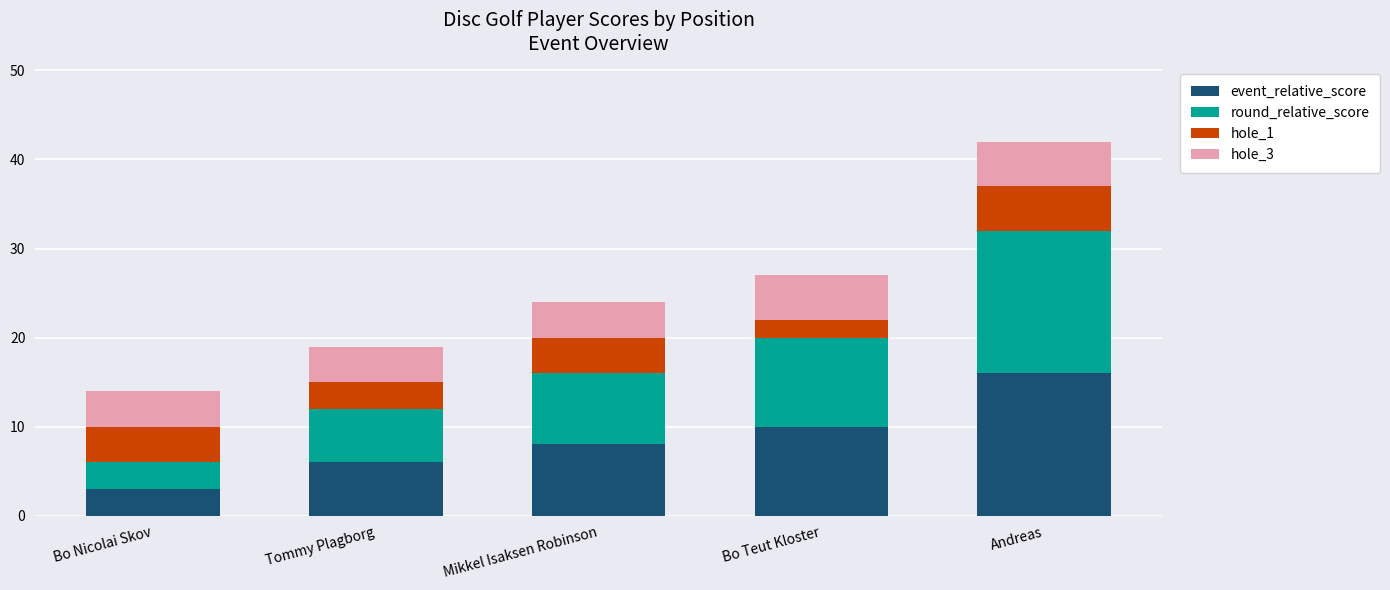

What is the difference between the maximum and second lowest values in the event_relative_score series?

10